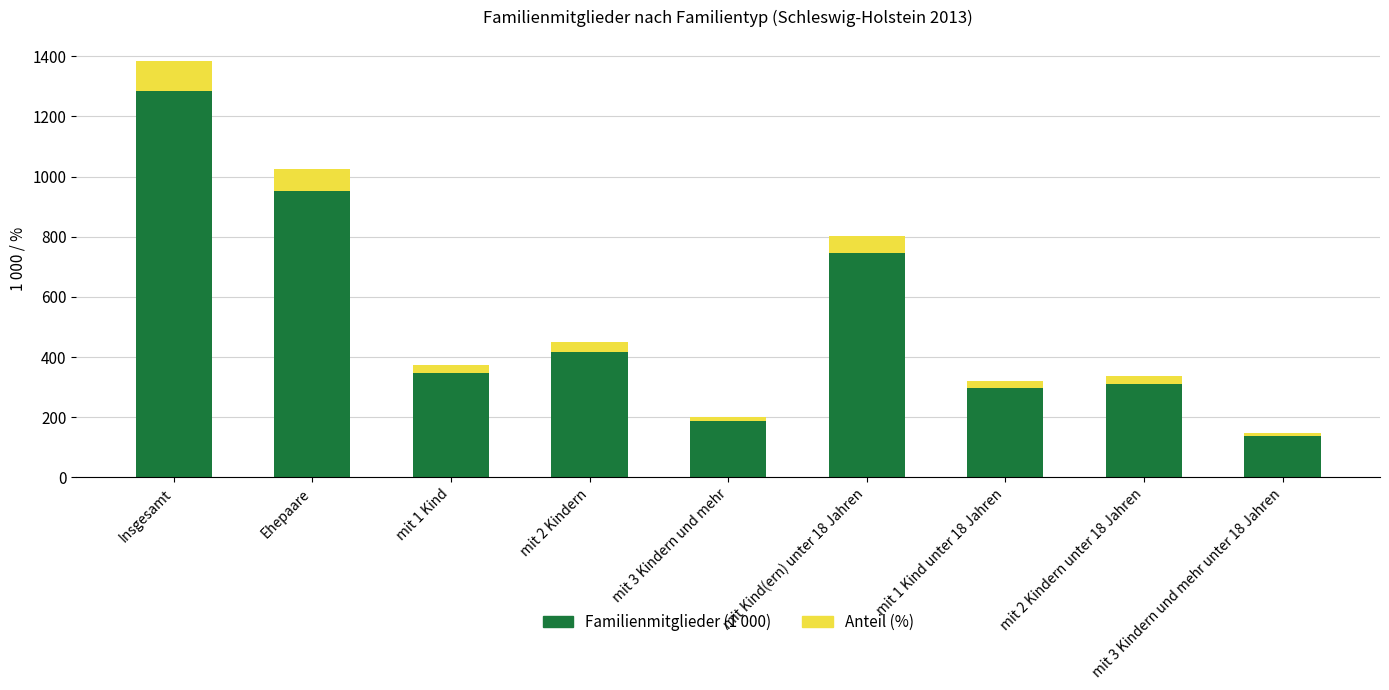

Which category has the lowest value in the Familienmitglieder (1 000) series?

mit 3 Kindern und mehr unter 18 Jahren